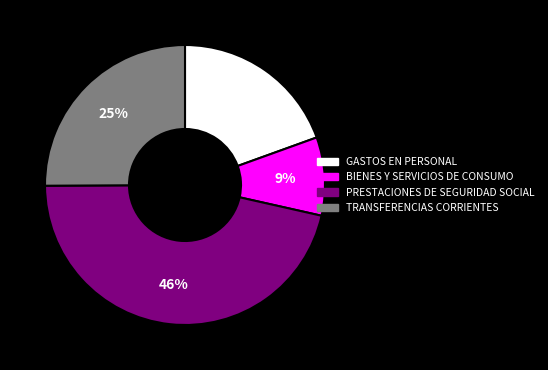

How many segments does this pie chart have?

4